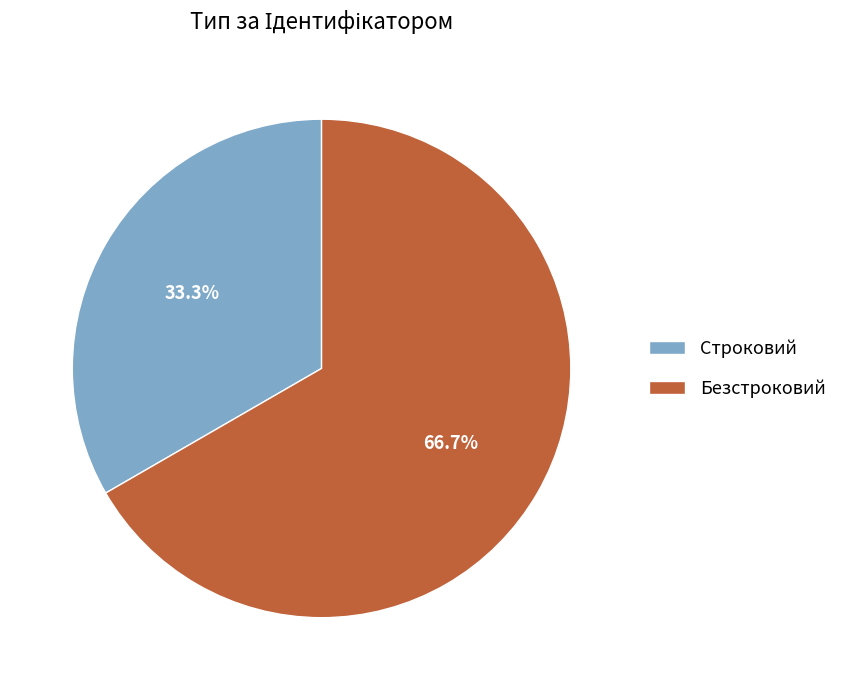

Count the number of slices in the pie.

2